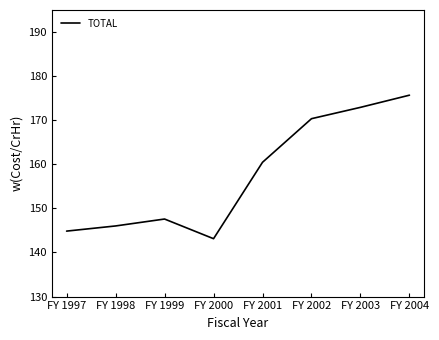

What is the sum of all values?

1261.0